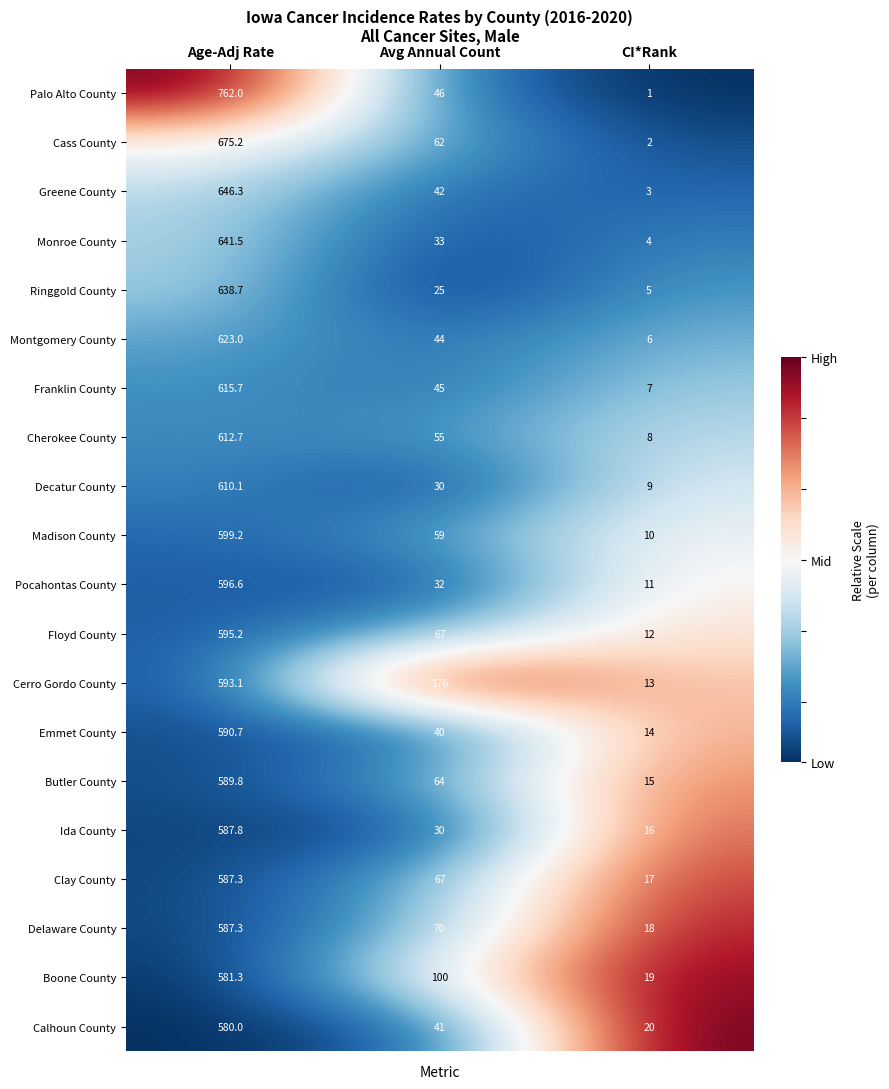

What is the average value of the Greene County series?

230.4